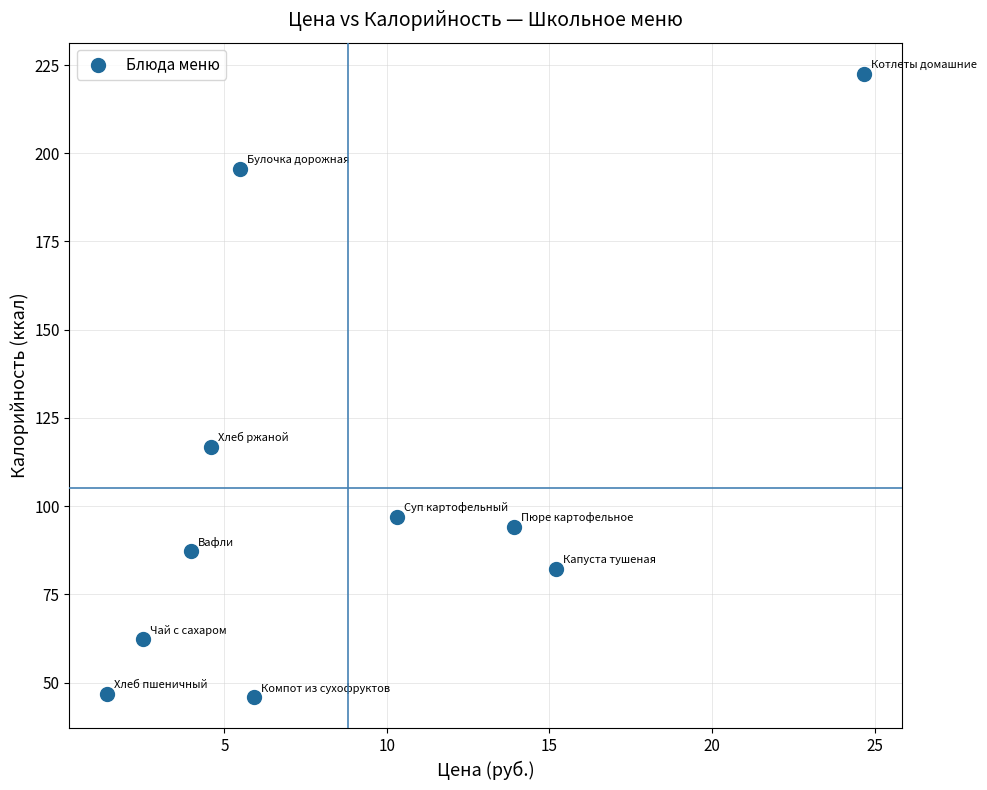

What Y value in the scatter plot is closest to 134?

116.9